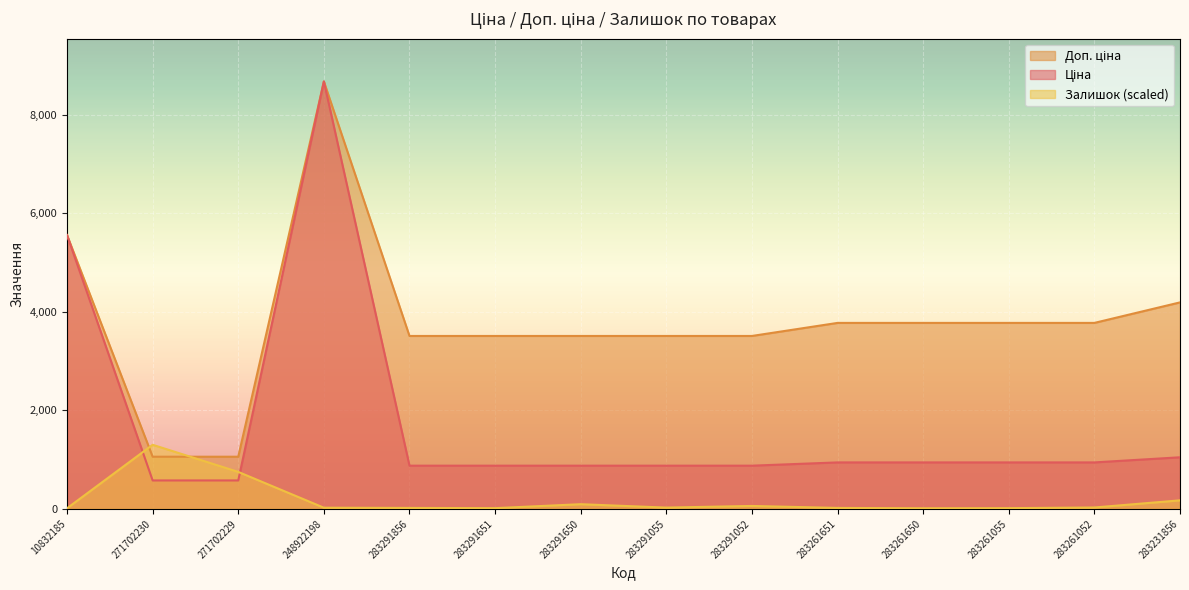

Which series has the largest range (max minus min)?

Ціна